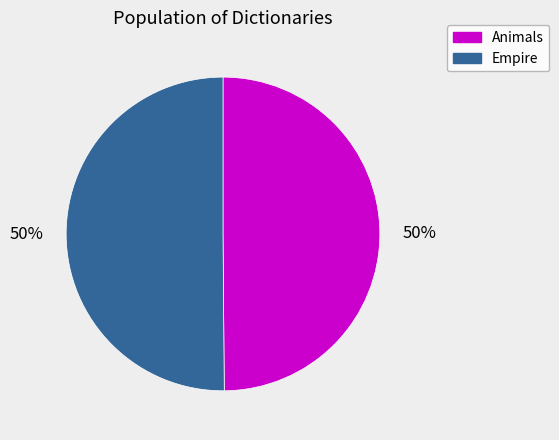

To the nearest percent, what portion does Empire represent?

50%